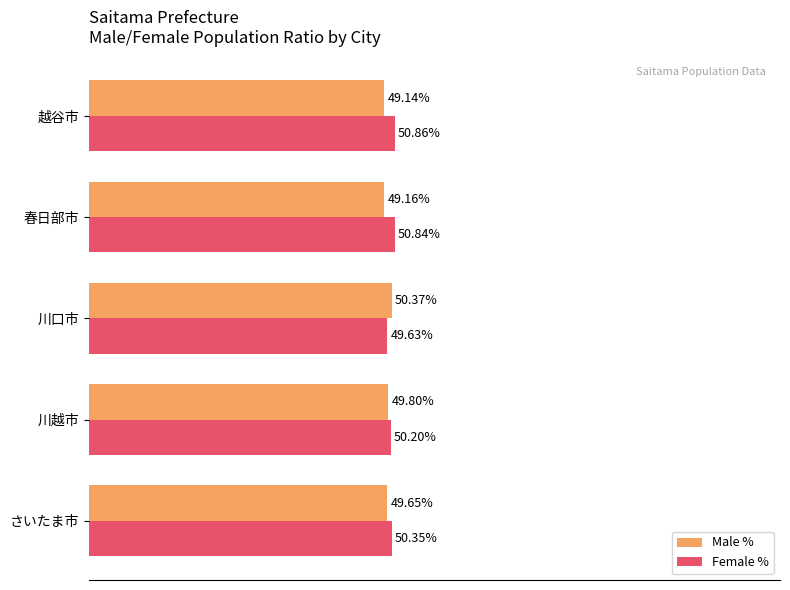

Which category has the lowest value in the Male % series?

越谷市